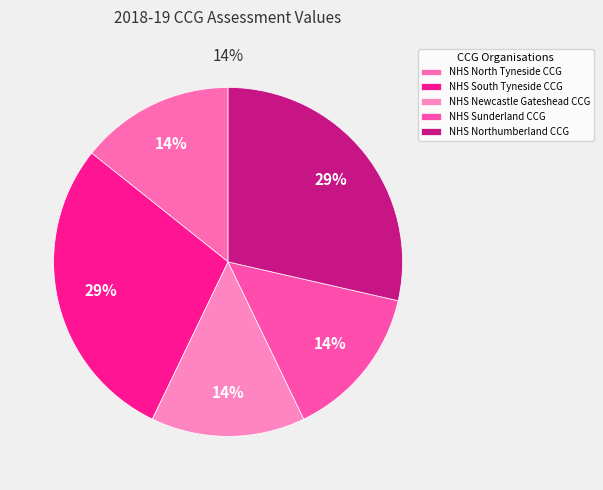

To the nearest percent, what is the combined percentage of NHS Northumberland CCG and NHS South Tyneside CCG?

57%